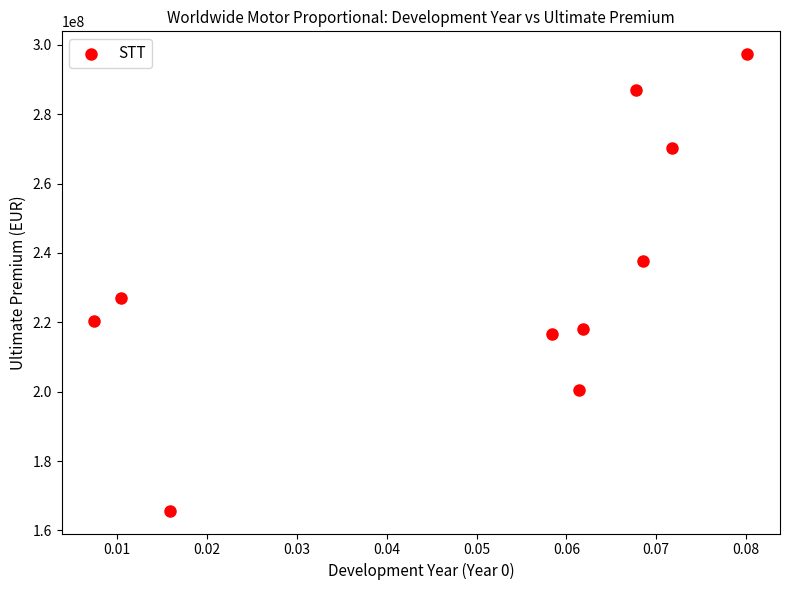

What is the average Y value?

234034407.4